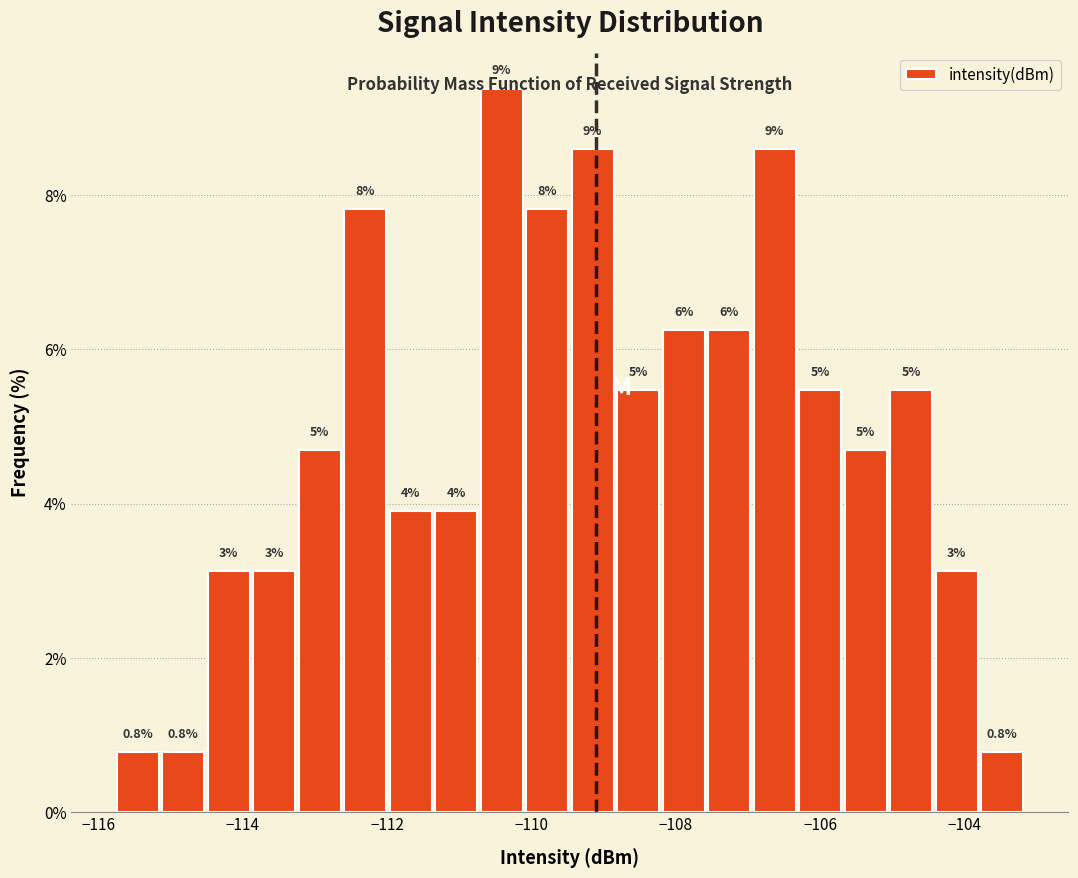

Read against the x-axis, roughly where is the centre of the tallest bar?

-110.4